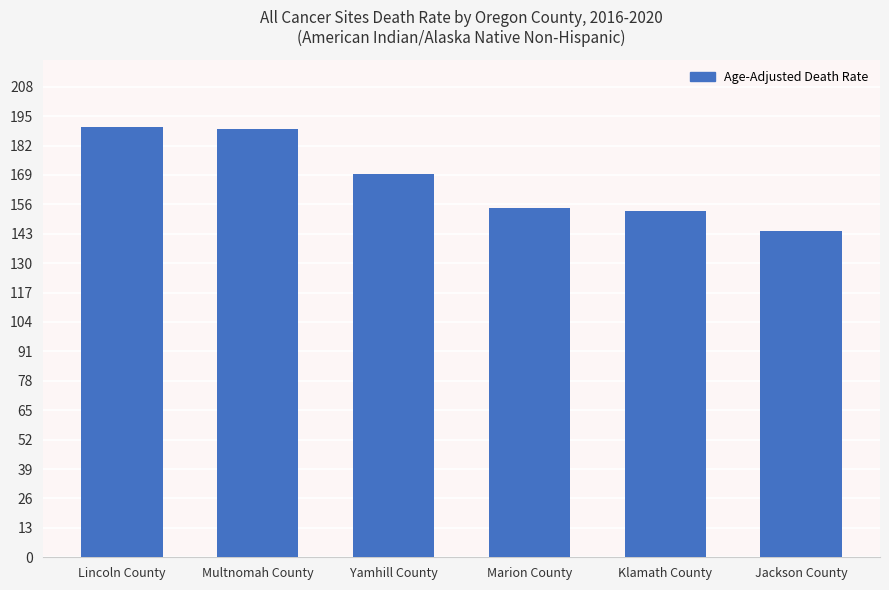

What value does the data have at Lincoln County?

190.3